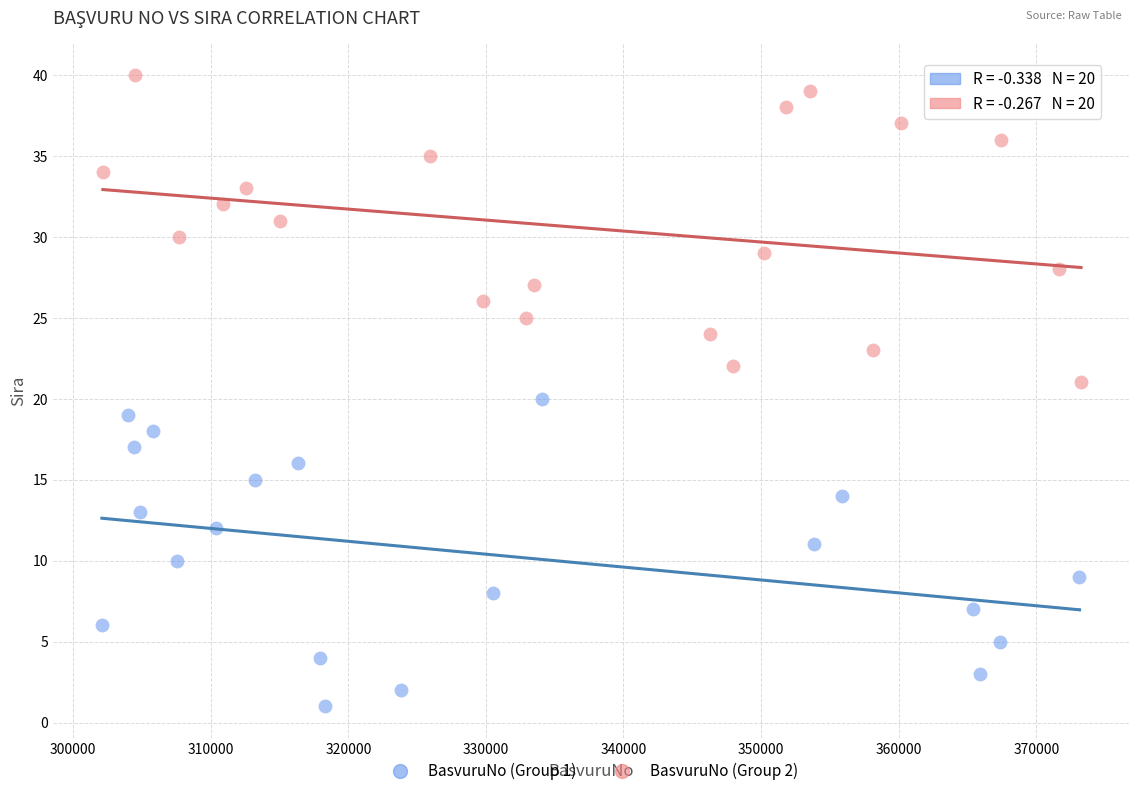

Which series contains the lowest Y value?

BasvuruNo (Group 1)